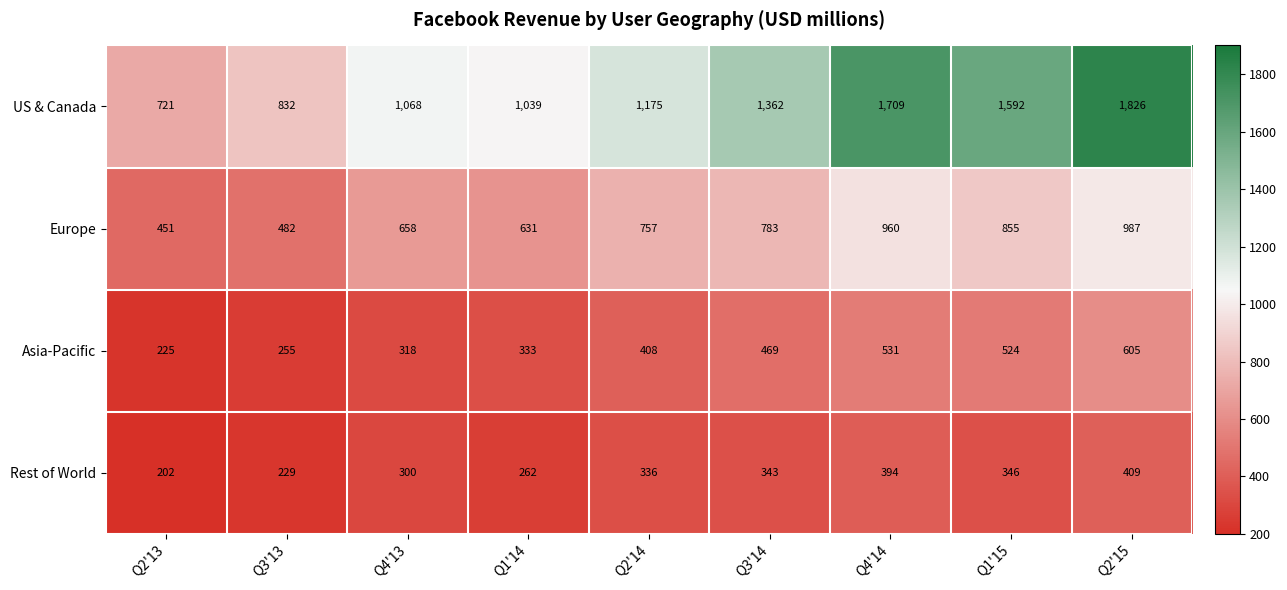

How many categories are shown in the chart?

9